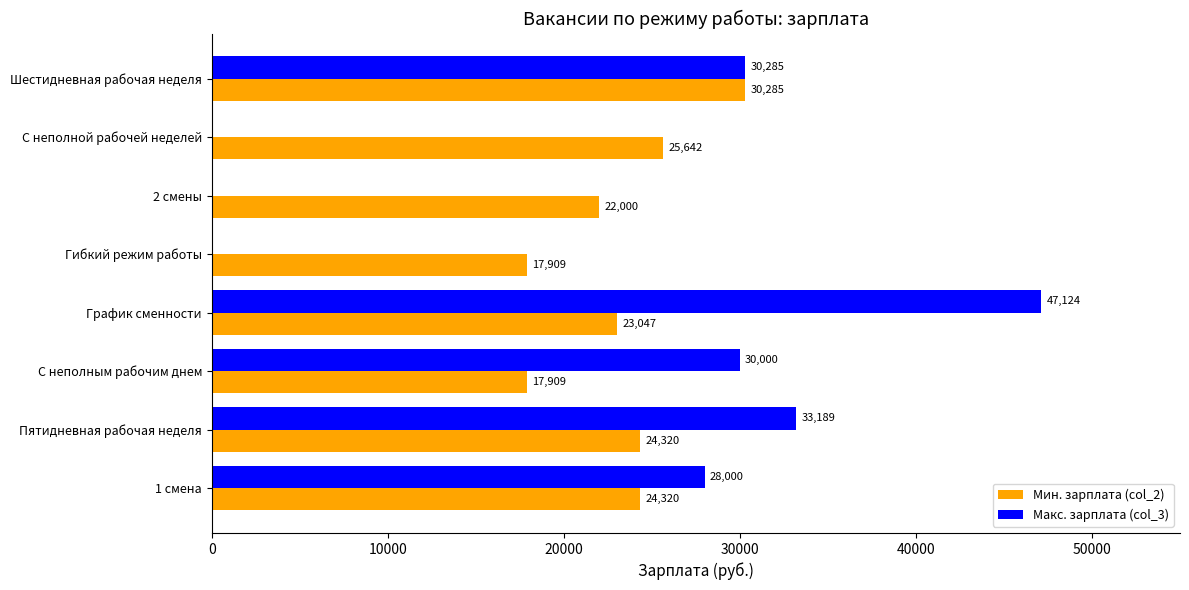

Which series has the largest range (max minus min)?

Макс. зарплата (col_3)